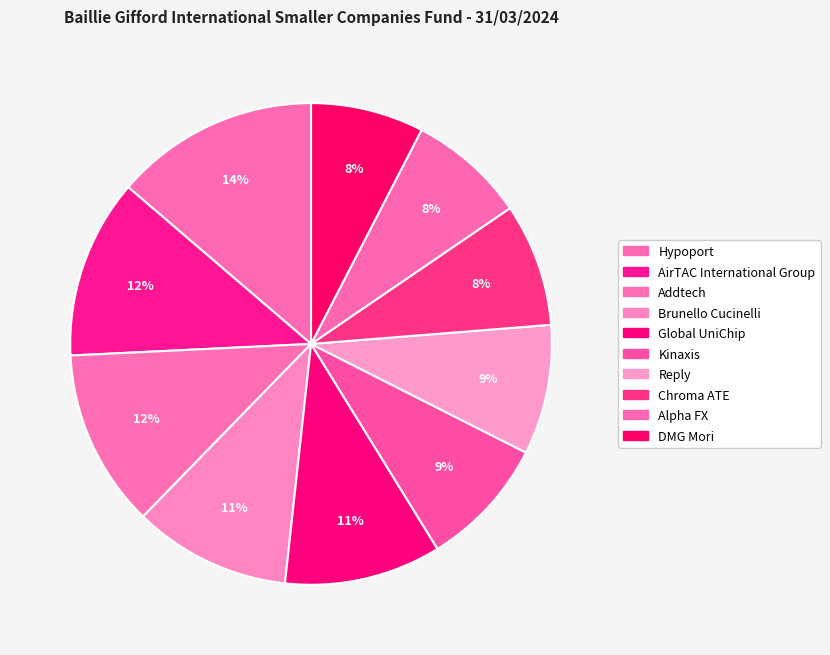

Does Hypoport represent more than half of the total?

No